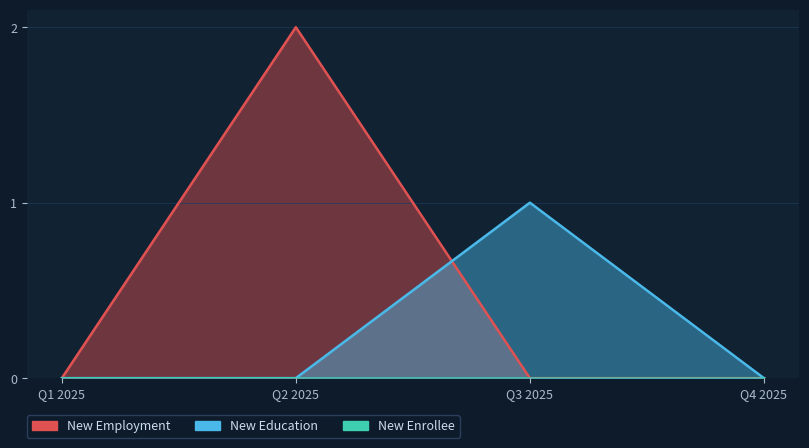

At which category does the chart reach its peak across all series?

Q2 2025